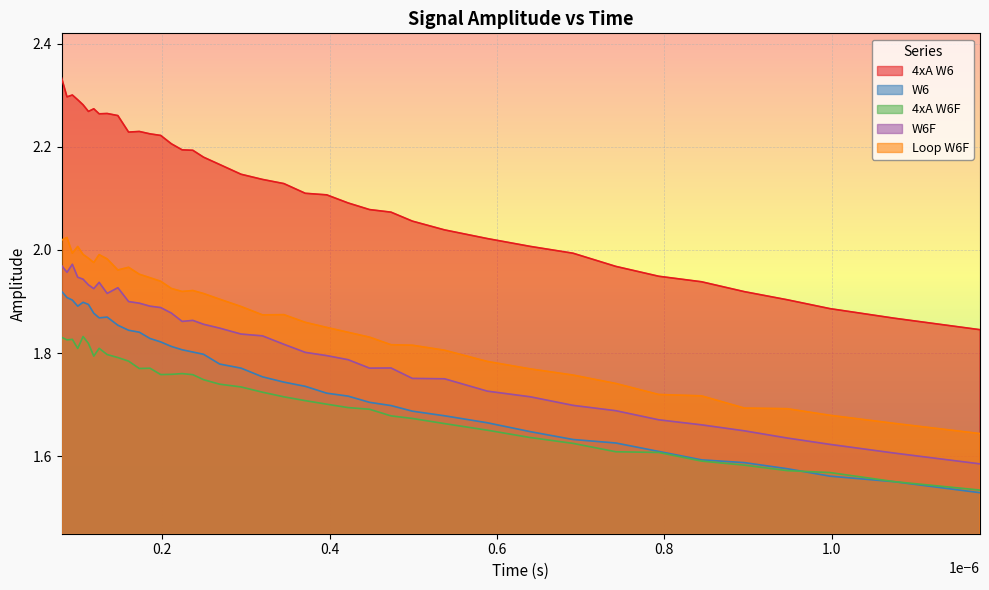

Which series has the largest total across all categories?

4xA W6